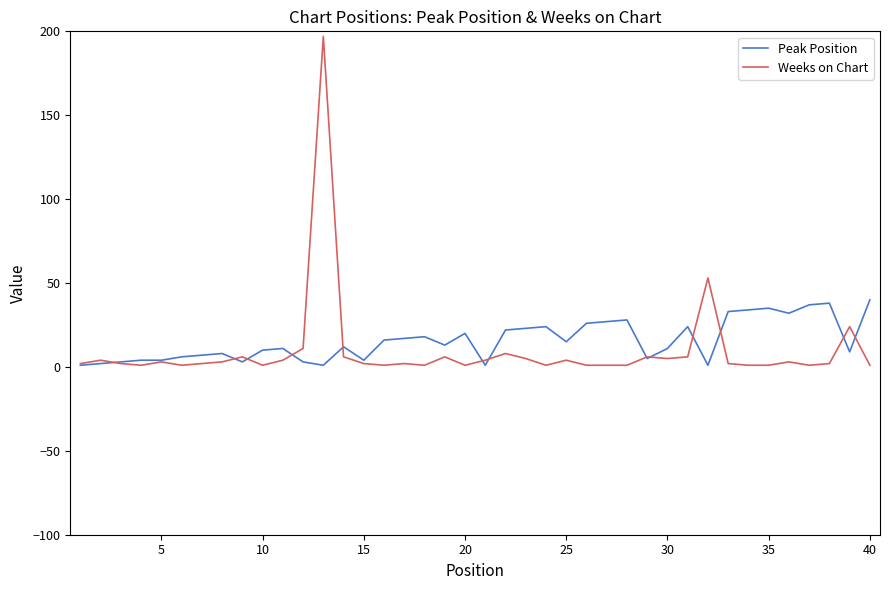

Which series has the widest spread of values?

Weeks on Chart